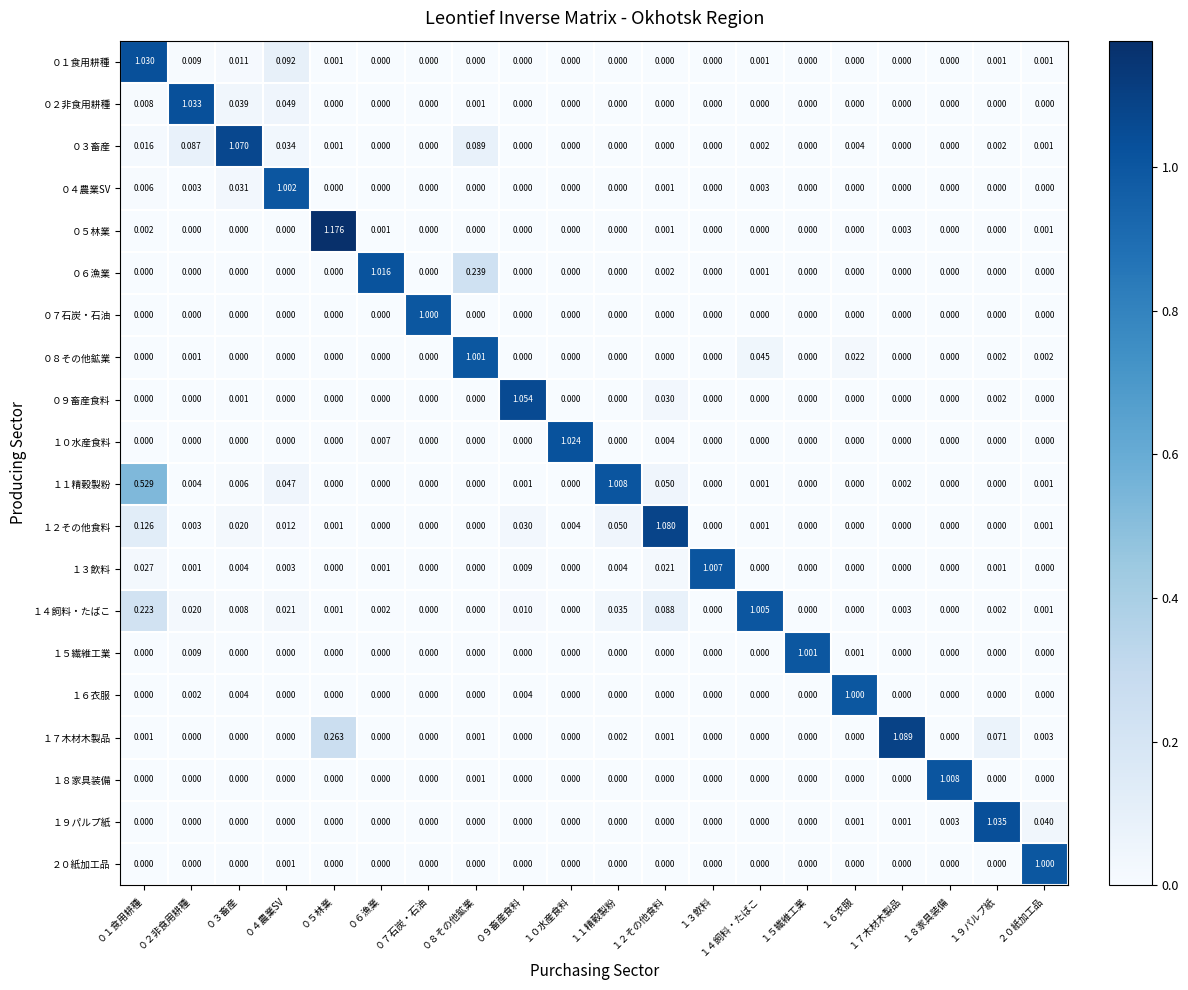

Is the value of １３飲料 at ２０紙加工品 greater than the value of ２０紙加工品 at ２０紙加工品?

No